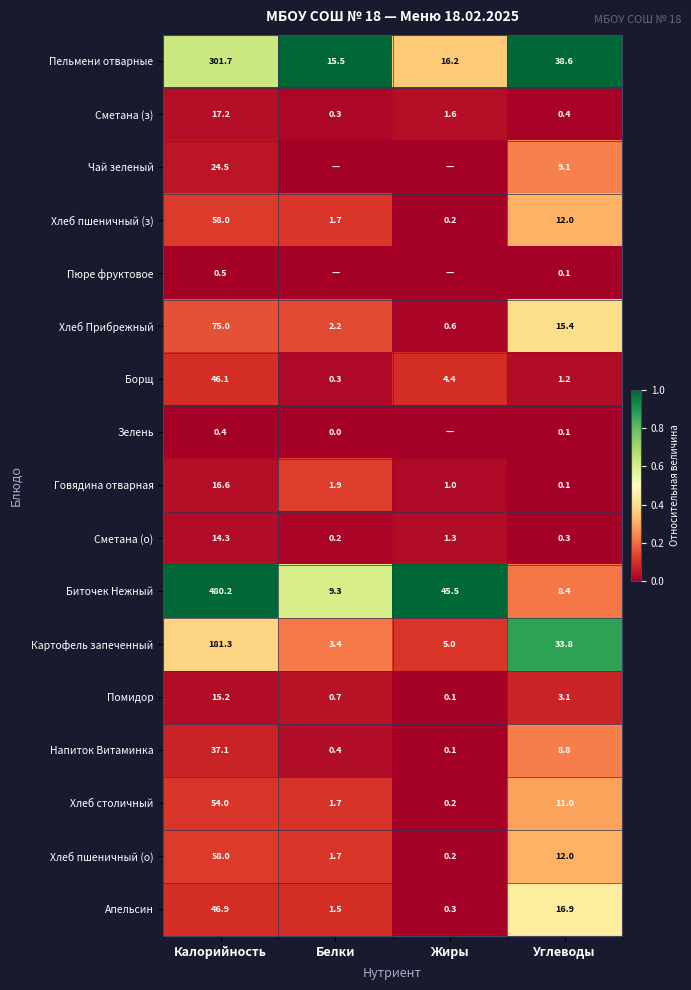

What is the approximate value of Апельсин at Жиры?

0.3